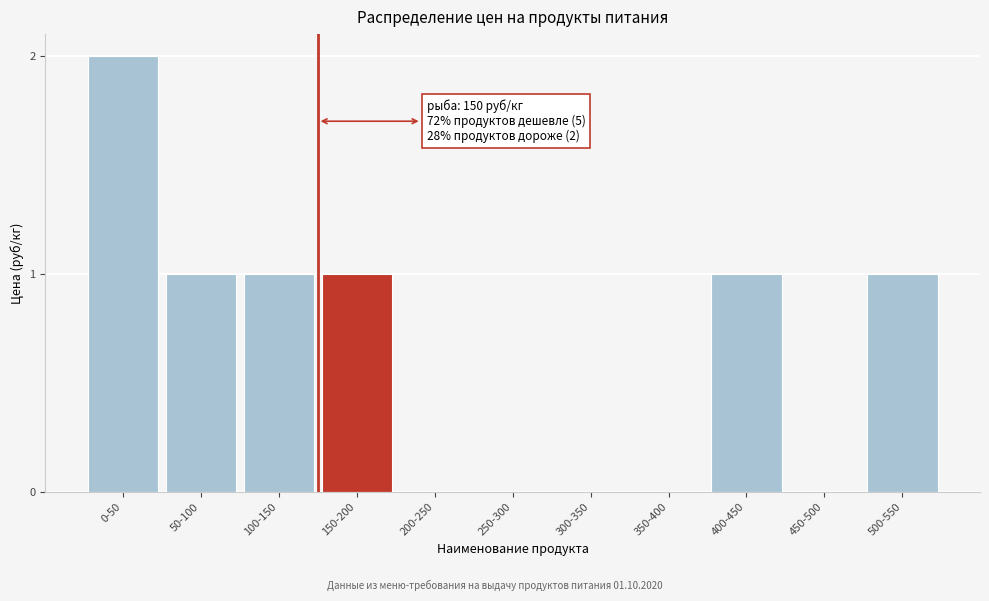

Reading left to right, what are all the values shown in this chart?

0-50=2	50-100=1	100-150=1	150-200=1	200-250=0	250-300=0	300-350=0	350-400=0	400-450=1	450-500=0	500-550=1